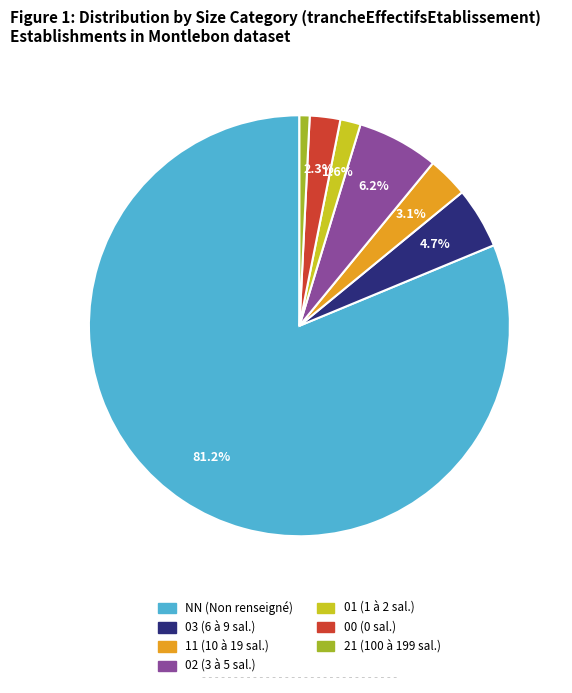

True or false: NN accounts for 81% of the total.

True